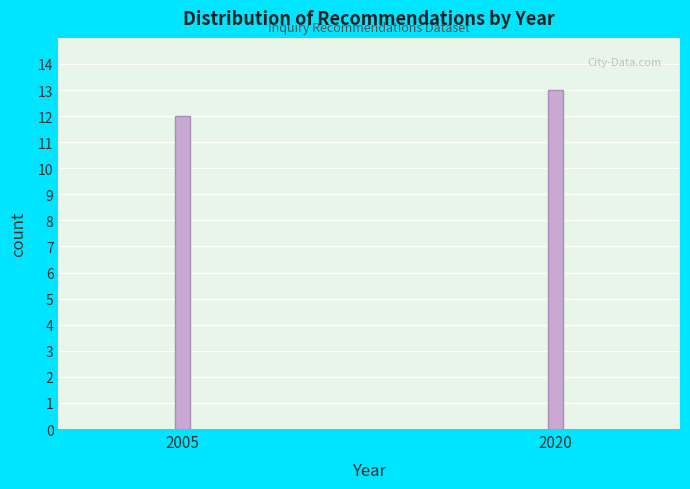

Reading left to right, transcribe all the data shown in this chart.

12	13